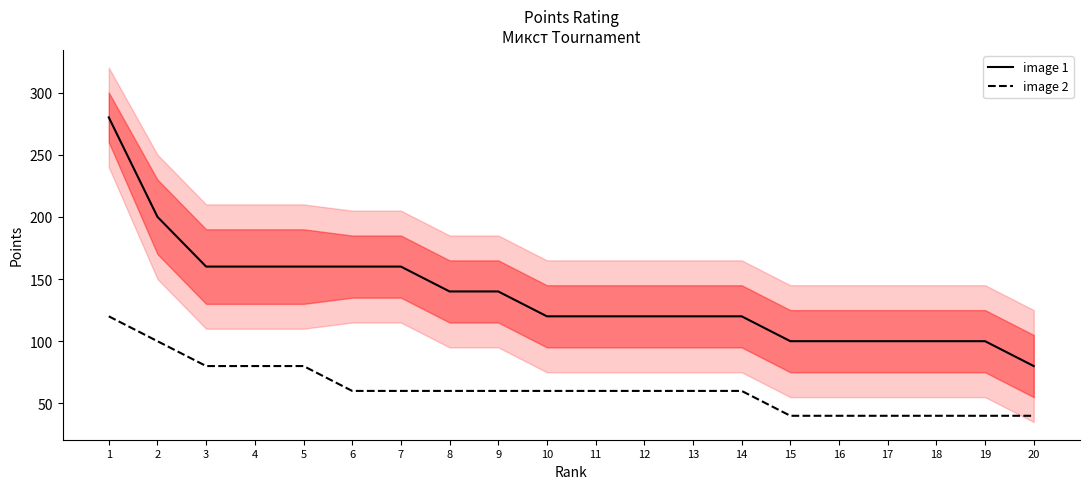

How many image 2 values are between 40 and 80?

18